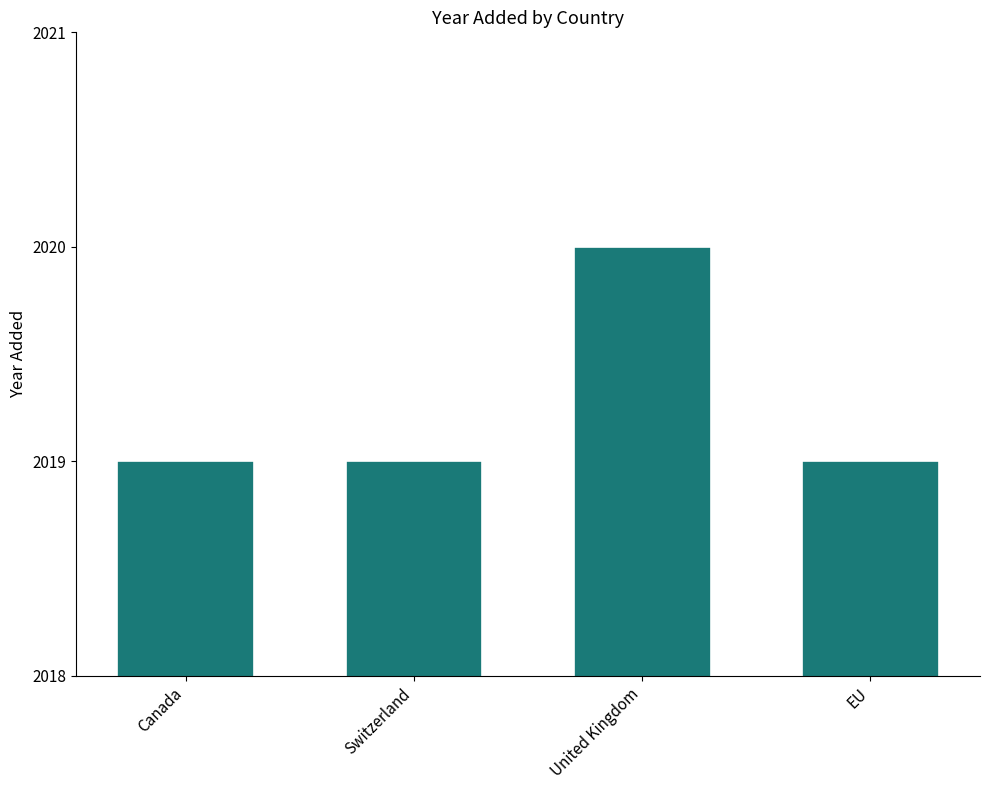

Reading right to left, transcribe all the data shown in this chart.

EU=2019	United Kingdom=2020	Switzerland=2019	Canada=2019